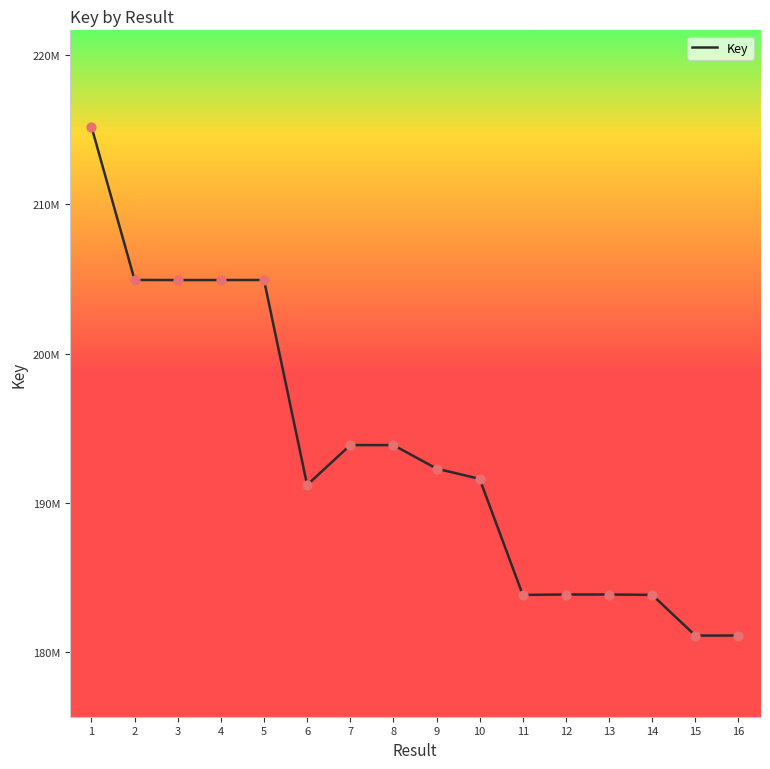

What is the ratio of the value at 7 to the value at 15?

1.1